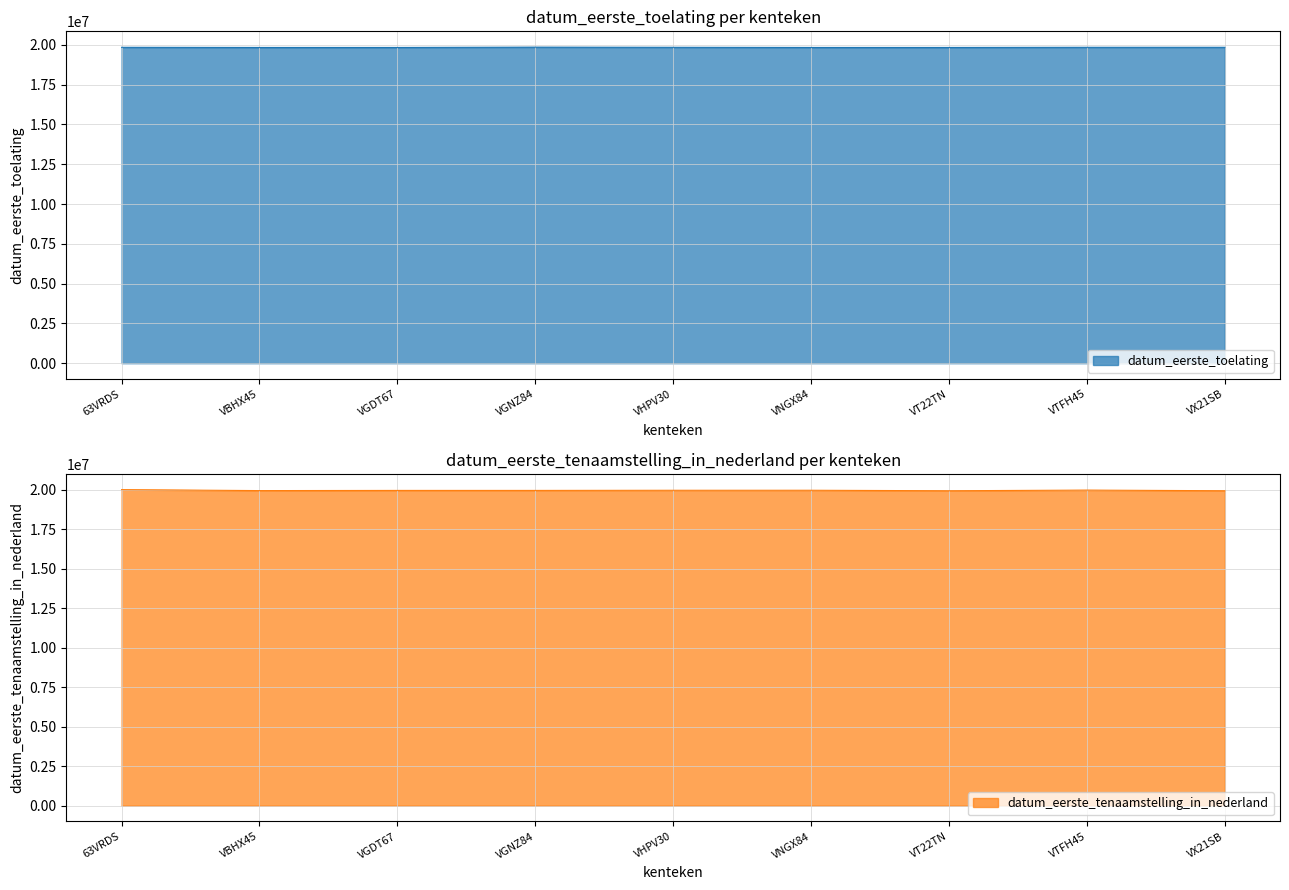

Which category has the lowest value in the datum_eerste_tenaamstelling_in_nederland series?

VT22TN